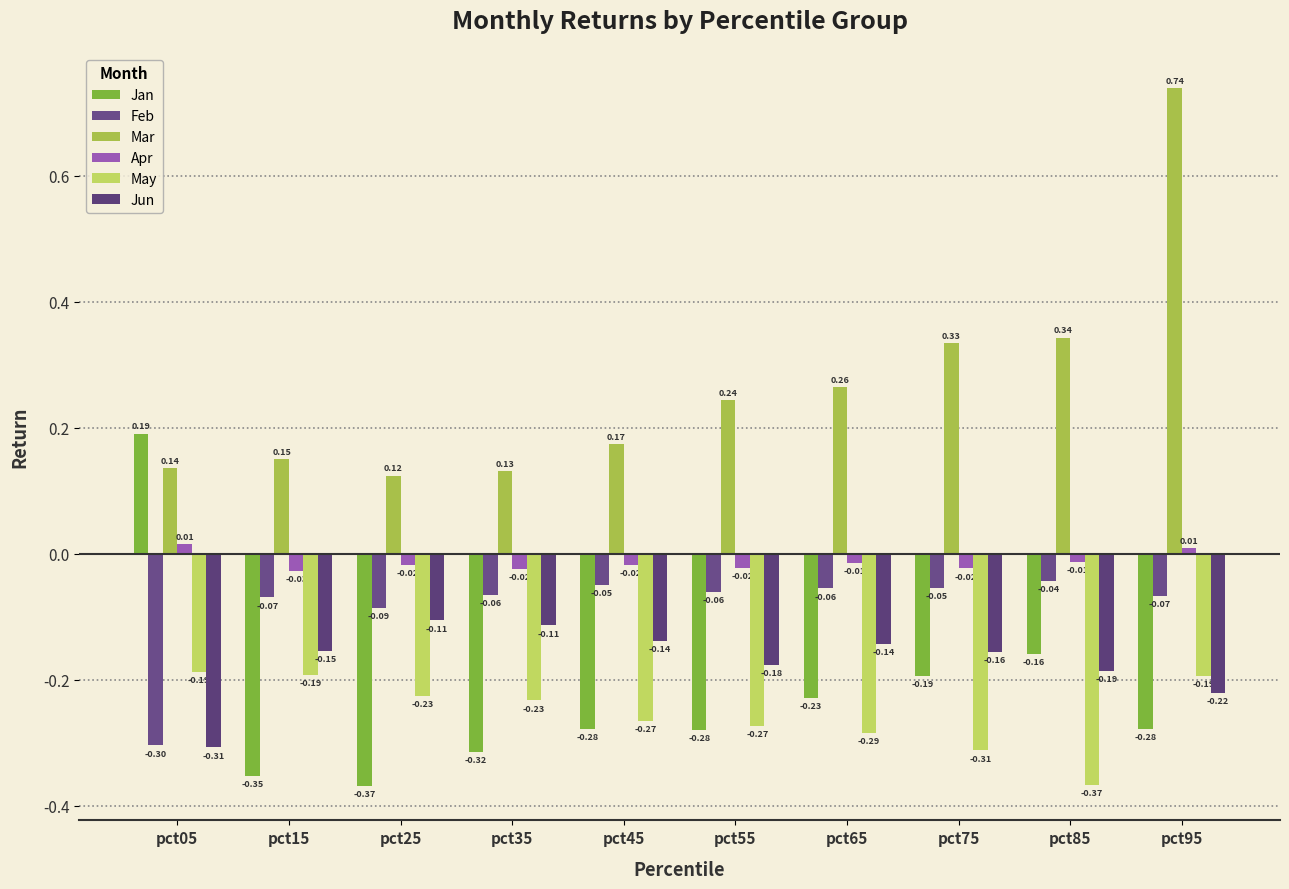

What is the maximum value for Jan?

0.2